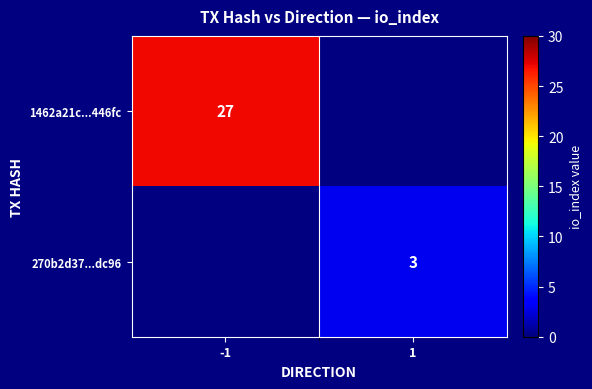

Is the value of 1462a21c...446fc at -1 greater than the value of 270b2d37...dc96 at 1?

Yes